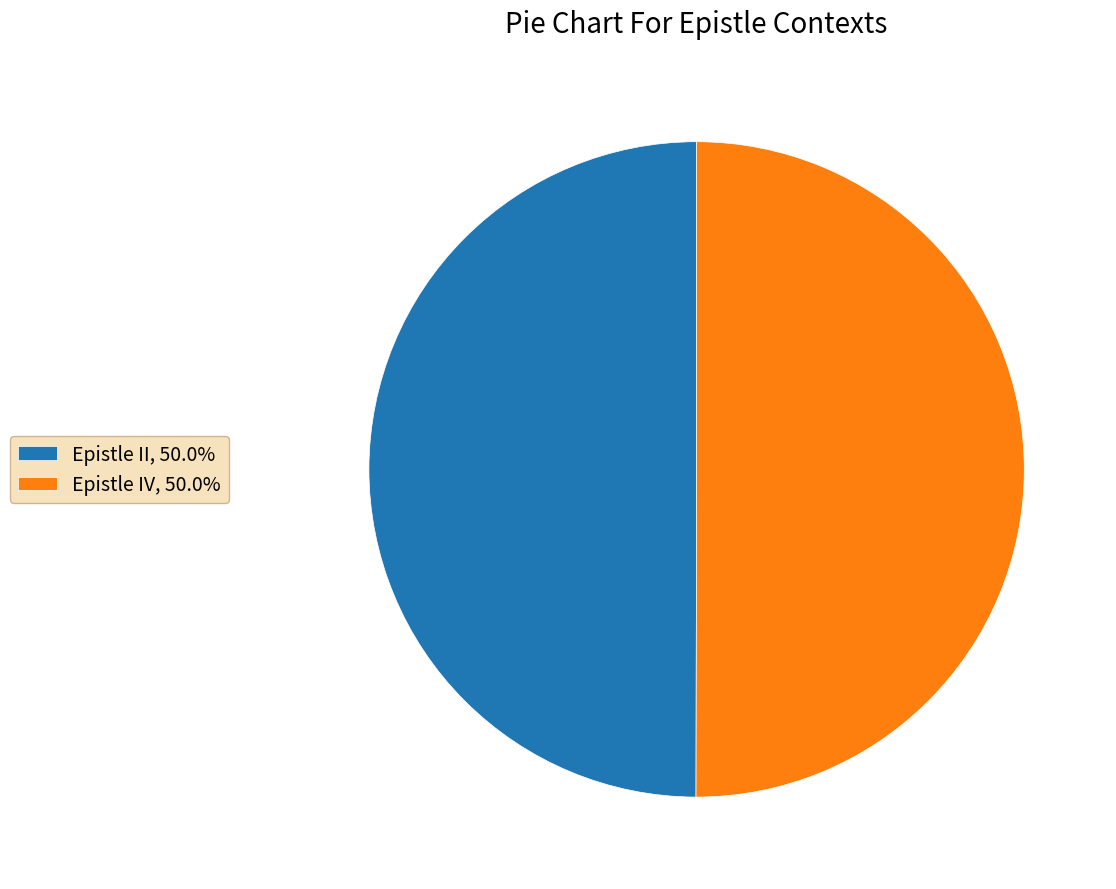

How many segments does this pie chart have?

2